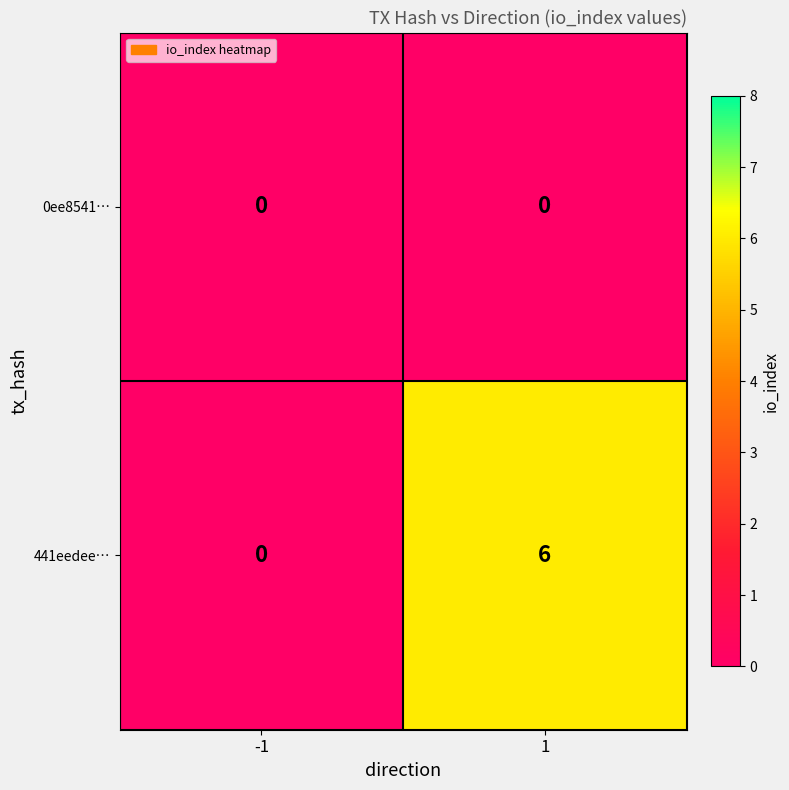

Rank the categories by 441eedee… value from highest to lowest.

1, -1